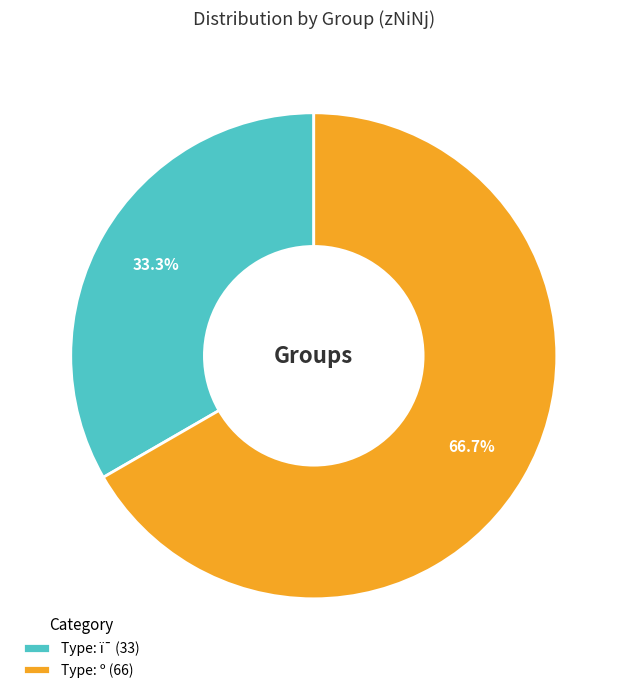

Is the sum of Type: º (66) and Type: ï¯ (33) greater than half?

Yes